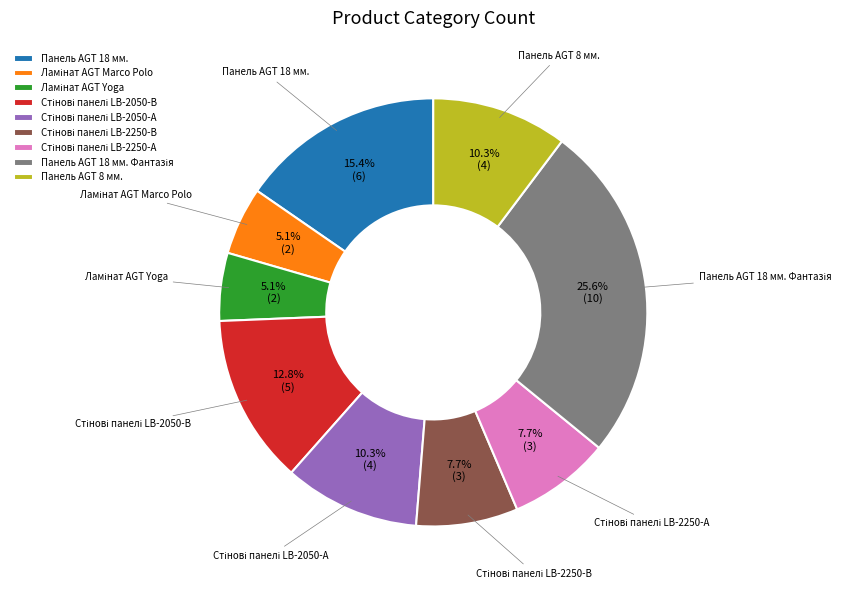

To the nearest percent, what percentage of the pie is Панель AGT 8 мм.?

10%